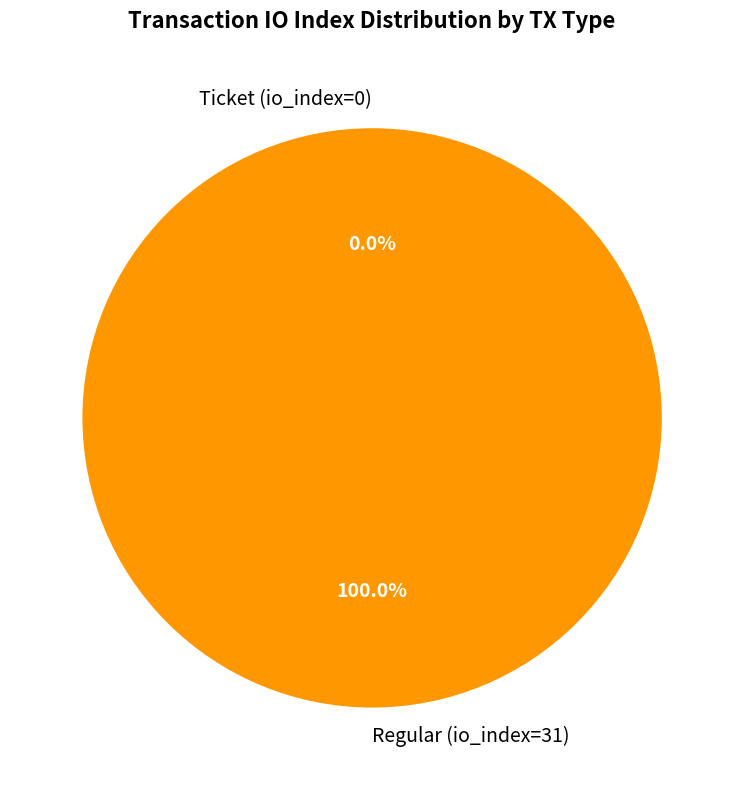

The Regular (io_index=31) slice represents 99% of the pie. True or false?

False